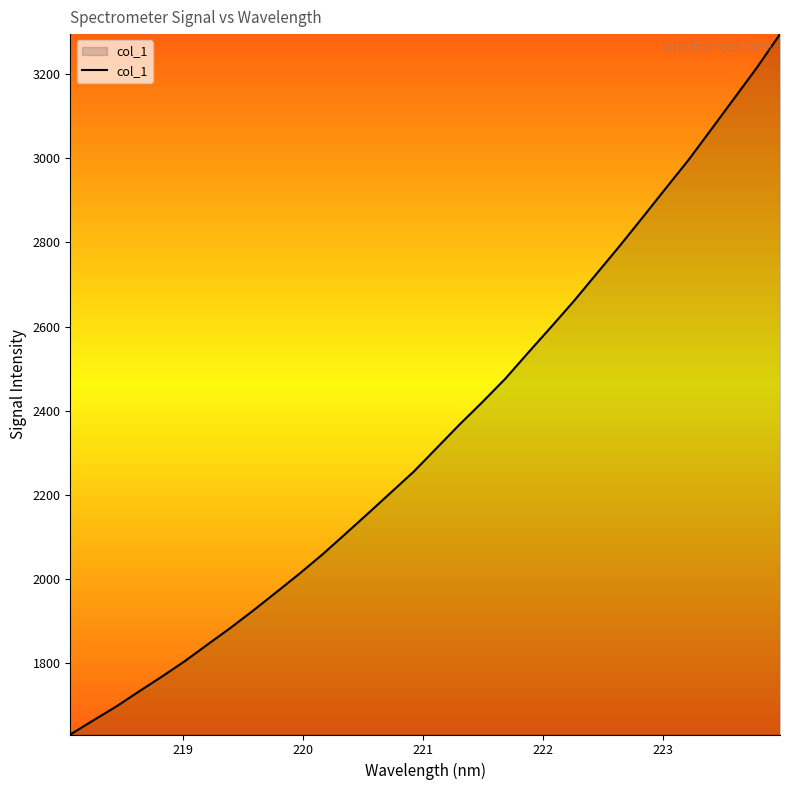

What is the greatest value displayed?

3295.5